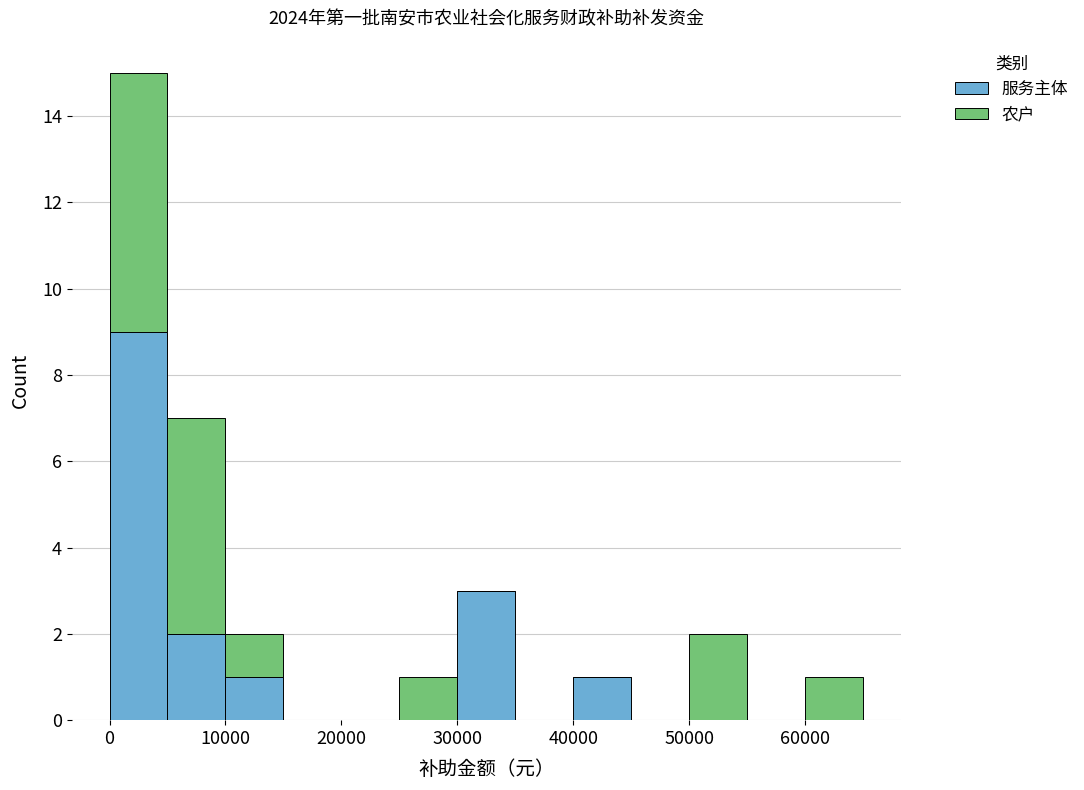

Reading left to right, list every stacked bar in this chart as the range it spans on the x-axis followed by its total height. The values are not printed on the chart, so give them approximately, as read against the axis.

0 to 5000: 15
5000 to 10000: 7
10000 to 15000: 2
15000 to 20000: 0
20000 to 25000: 0
25000 to 30000: 1
30000 to 35000: 3
35000 to 40000: 0
40000 to 45000: 1
45000 to 50000: 0
50000 to 55000: 2
55000 to 60000: 0
60000 to 65000: 1